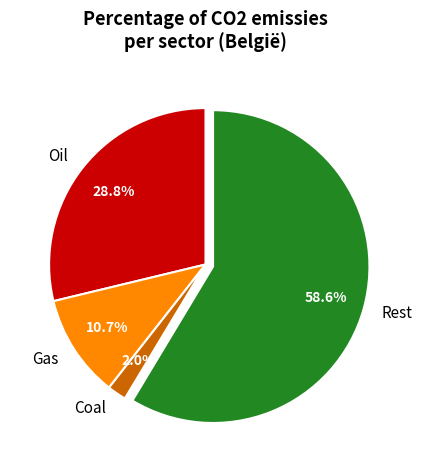

How many slices are in this pie chart?

4